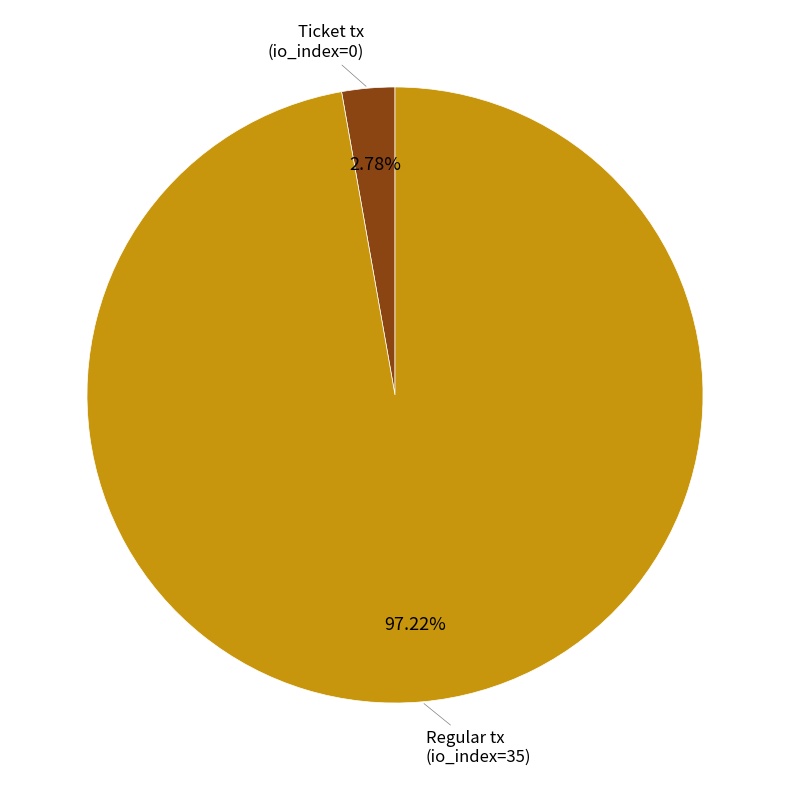

To the nearest percent, what is the difference between the largest and smallest slice percentages?

94%